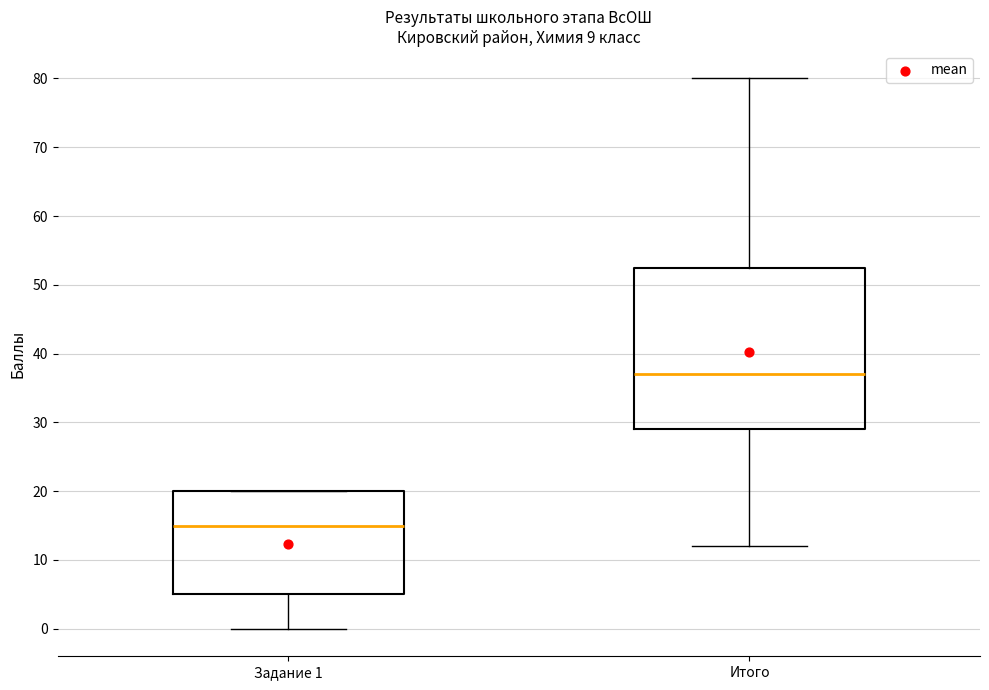

Reading left to right, read every box against the y-axis: the position of its median line, the range the box covers, and the ends of its whiskers. The values are not printed on the chart, so give them approximately, as read against the axis.

Задание 1: median 15, box 5 to 20, whiskers 0 to 20
Итого: median 37, box 29 to 53, whiskers 12 to 80